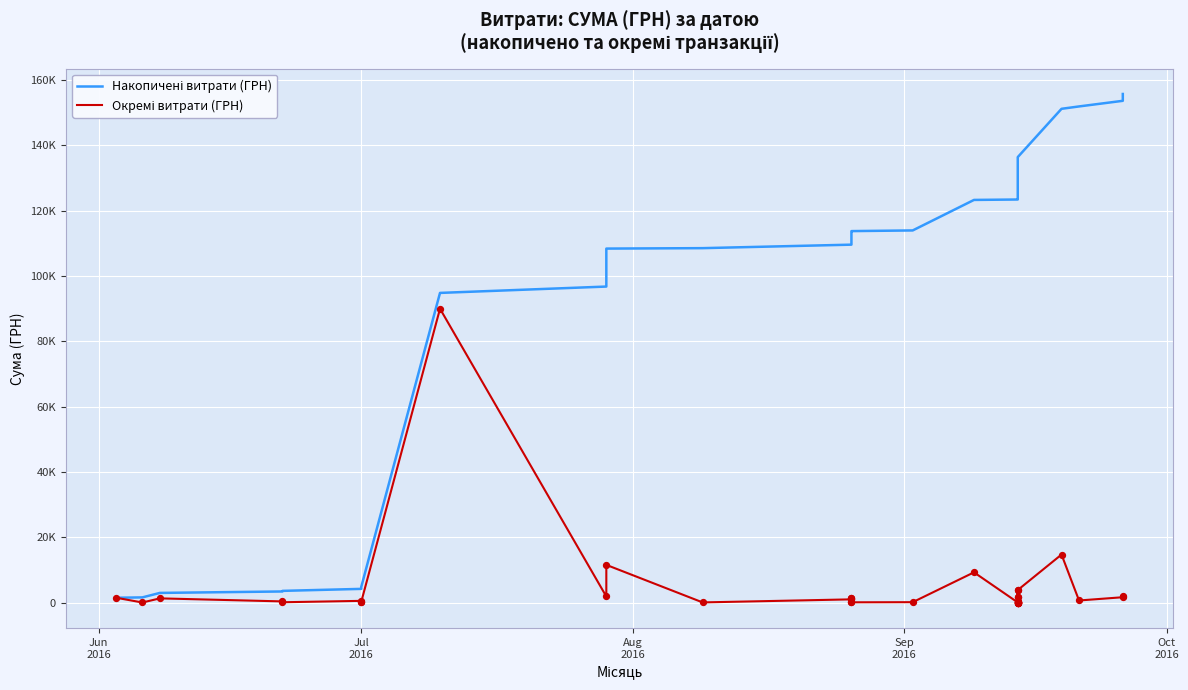

At how many categories does at least one series exceed 77881?

32